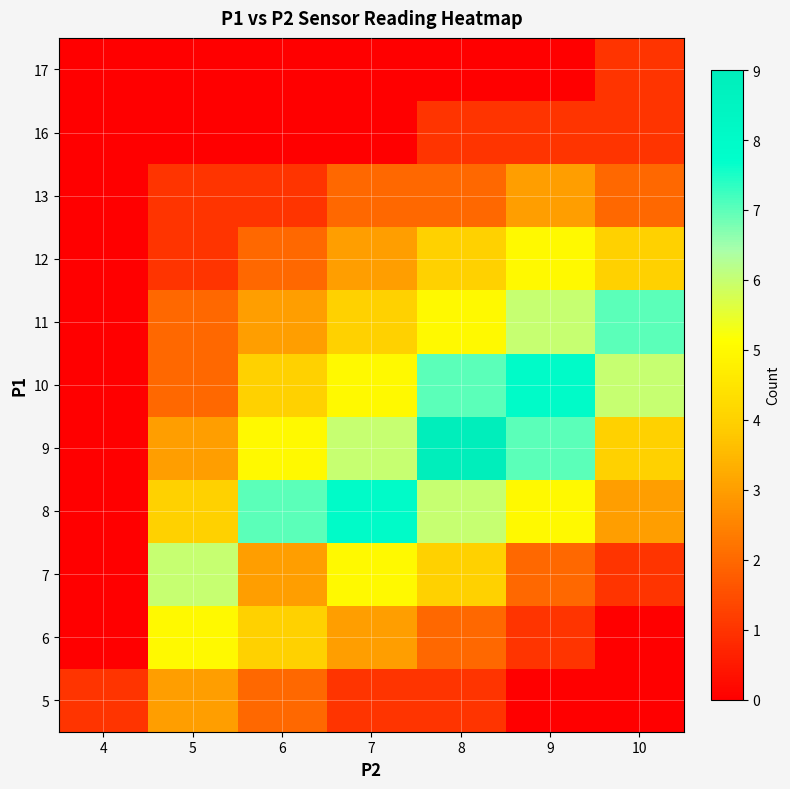

At which category is the sum across all series the highest?

8